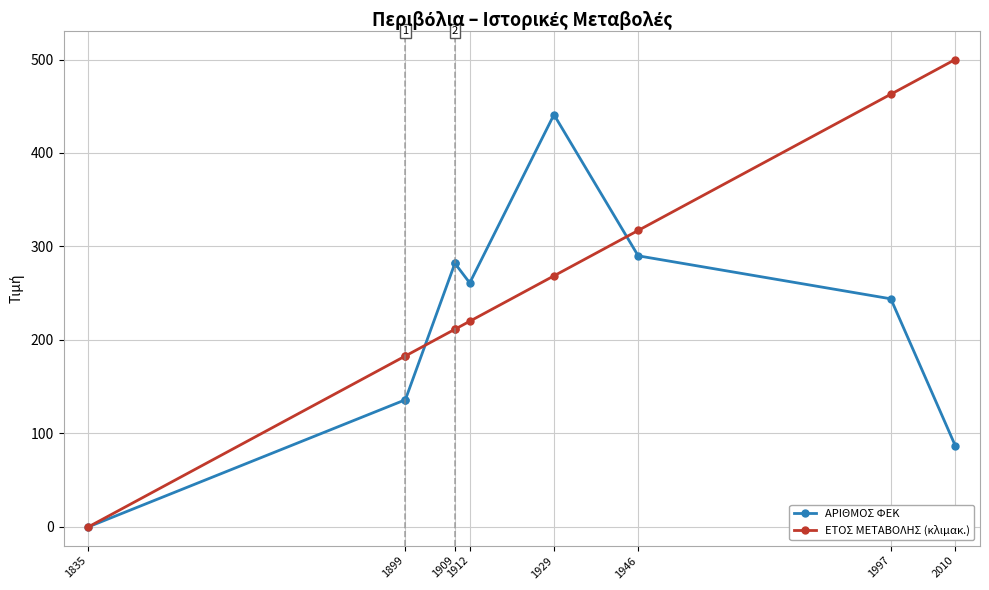

What are all the series names shown in the legend?

ΑΡΙΘΜΟΣ ΦΕΚ, ΕΤΟΣ ΜΕΤΑΒΟΛΗΣ (κλιμακ.)